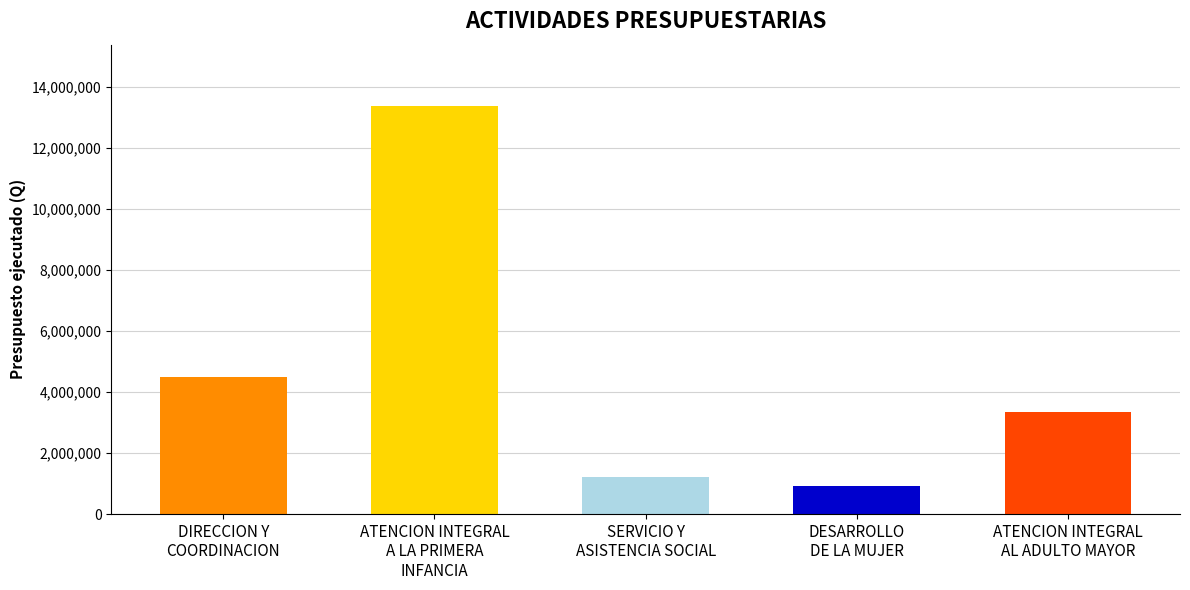

Between DESARROLLO
DE LA MUJER and ATENCION INTEGRAL
AL ADULTO MAYOR, which is larger?

ATENCION INTEGRAL
AL ADULTO MAYOR